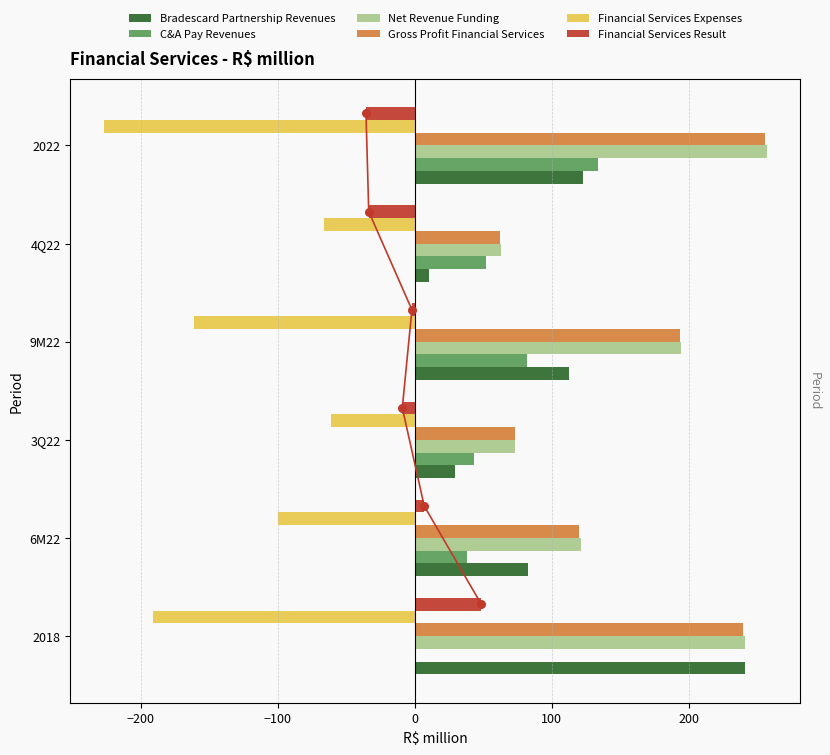

Which series has the largest total across all categories?

Net Revenue Funding